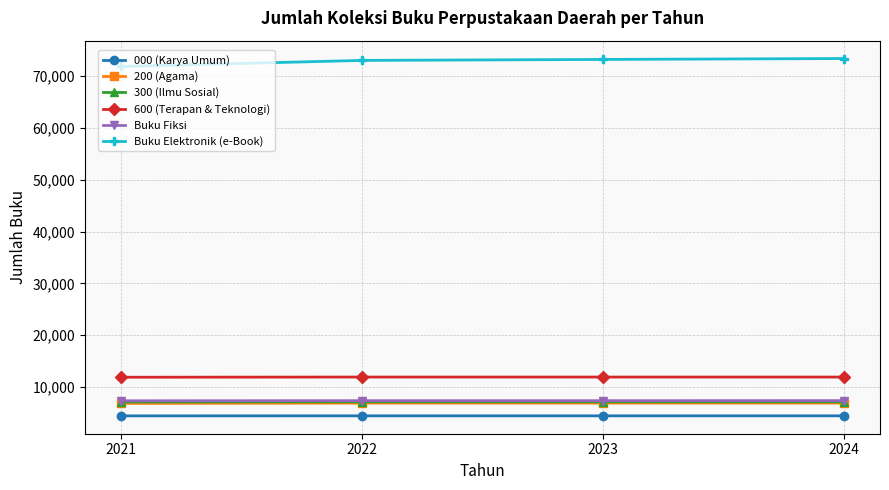

True or false: 000 (Karya Umum) and 300 (Ilmu Sosial) cross at least once.

False